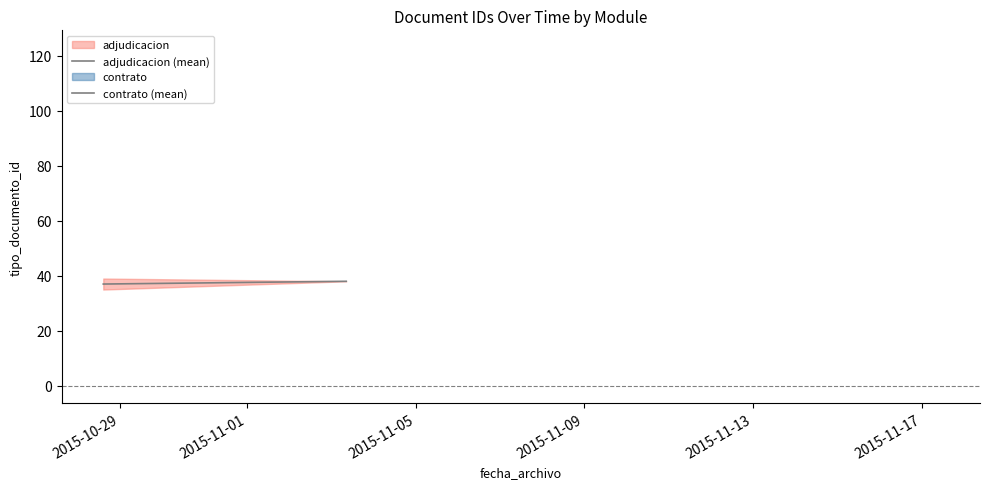

The value at 2015-11-01 is 19. True or false?

False